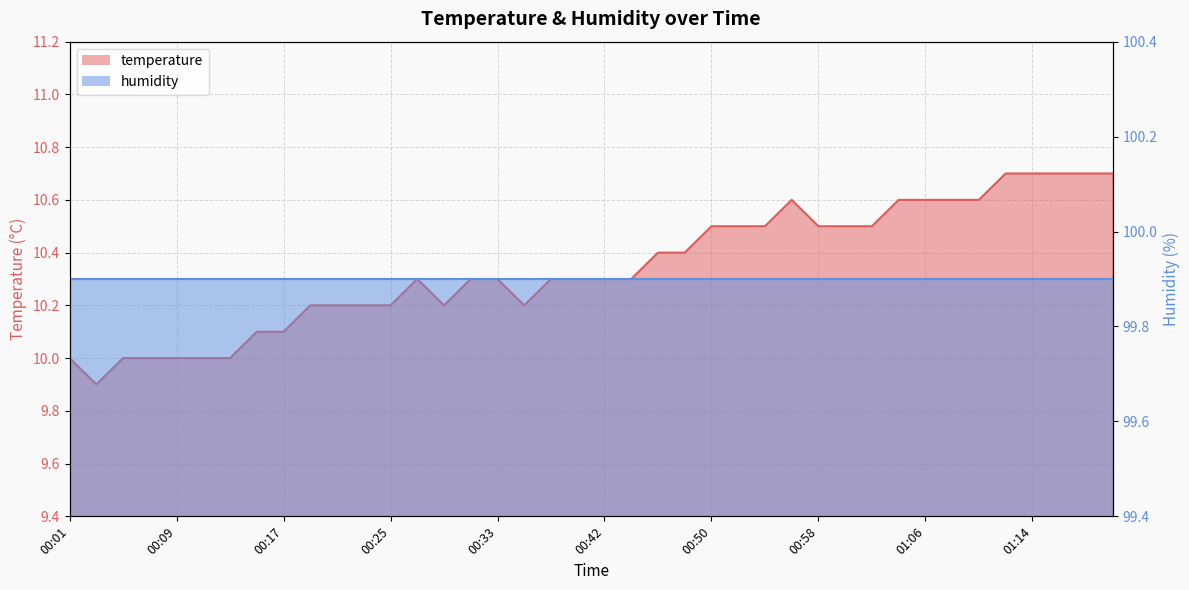

What position from the right is 01:14?

4